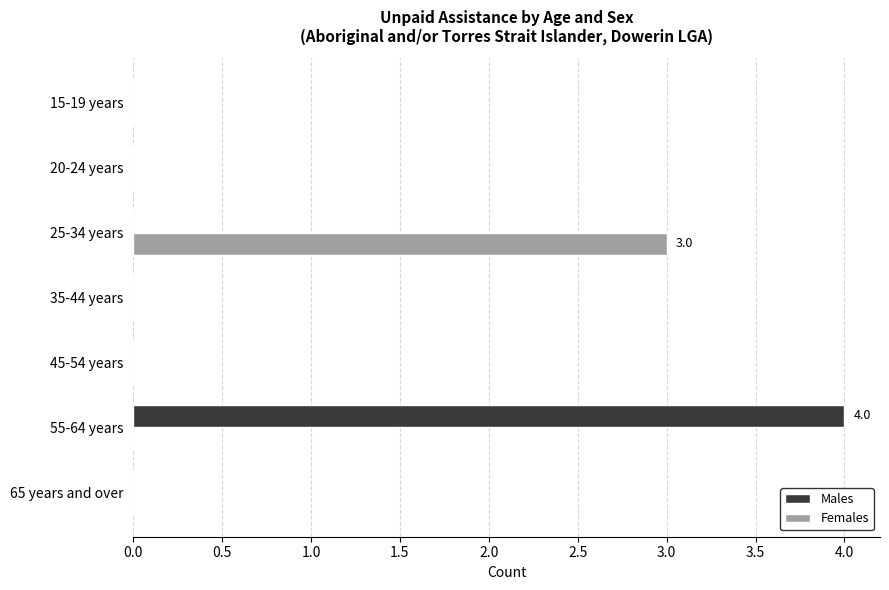

Which label corresponds to the largest value in the chart?

55-64 years